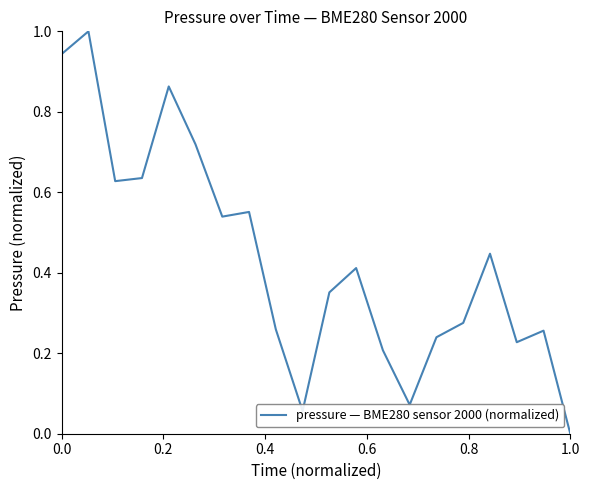

What is the maximum value shown in the chart?

1.0